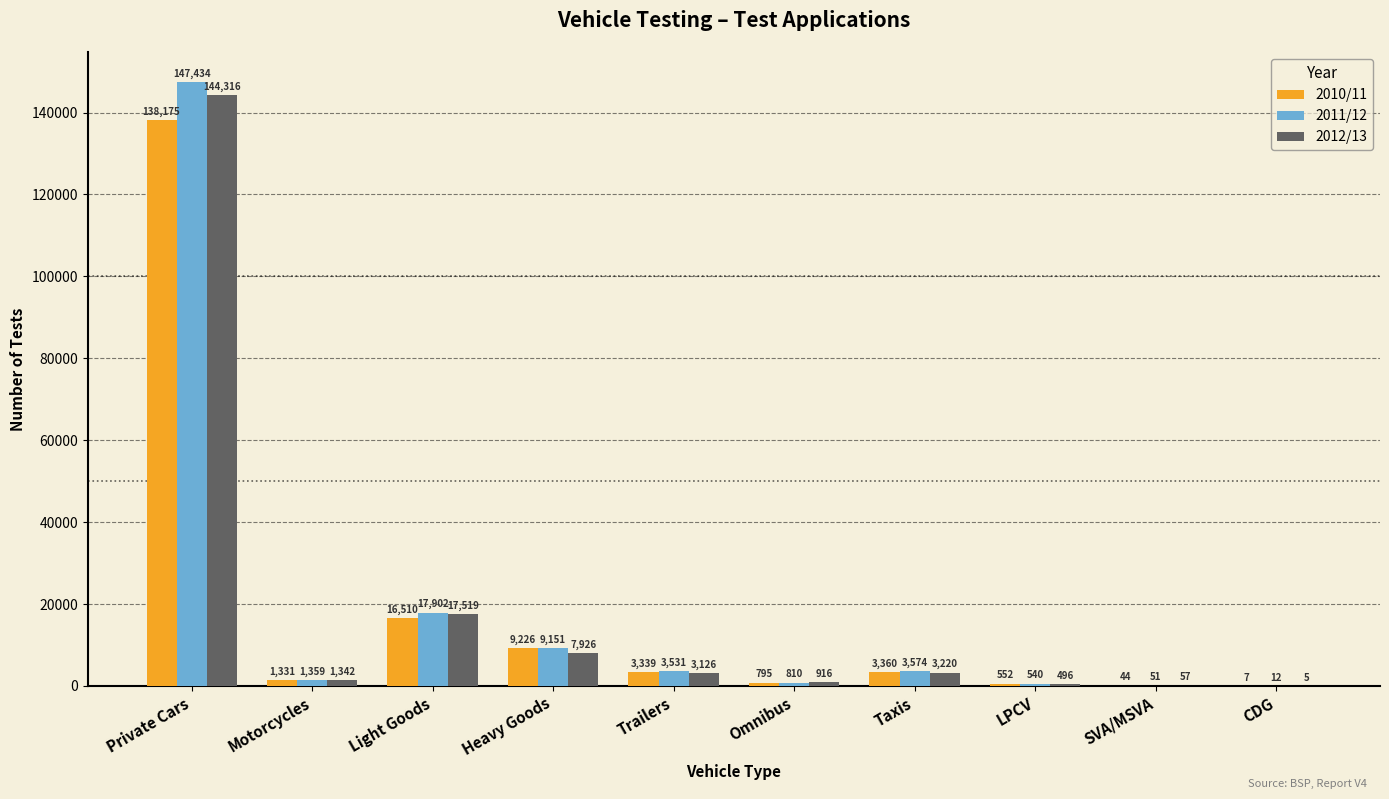

At which category does the chart reach its peak across all series?

Private Cars